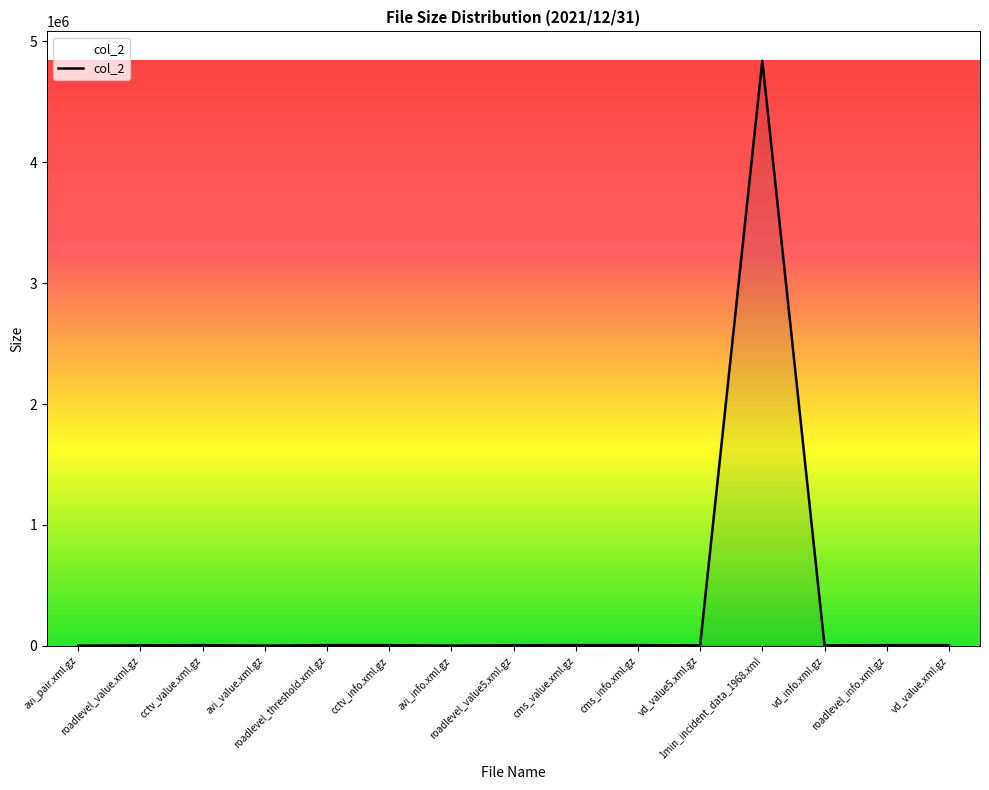

What is the maximum value shown in the chart?

4840041